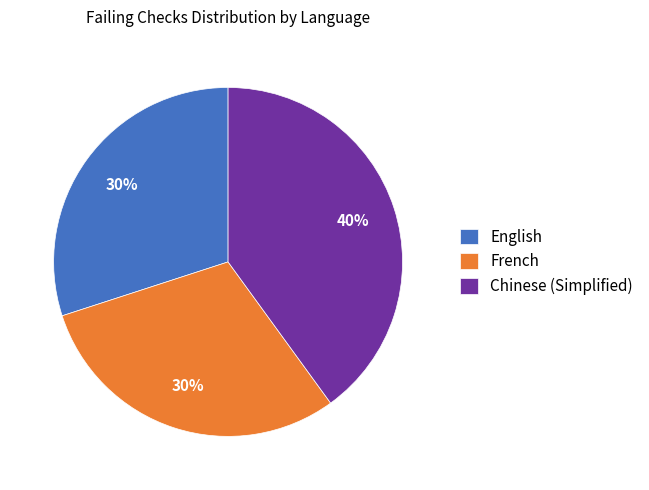

To the nearest percent, what is the combined percentage of French and English?

60%